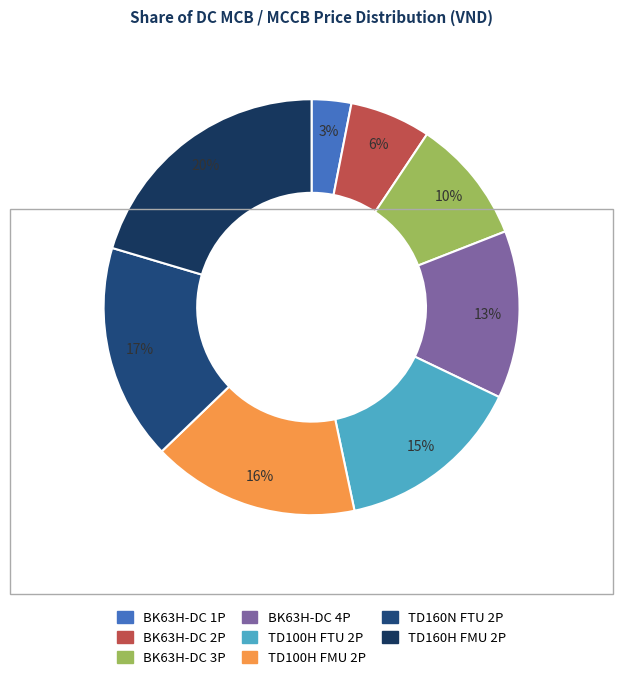

Which category has the smallest portion of the pie?

BK63H-DC 1P